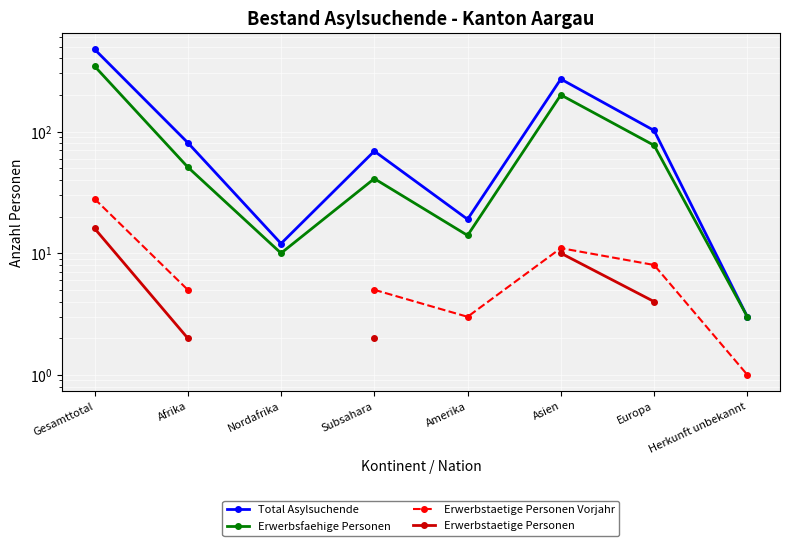

What is the sum of all Total Asylsuchende values?

1031.0